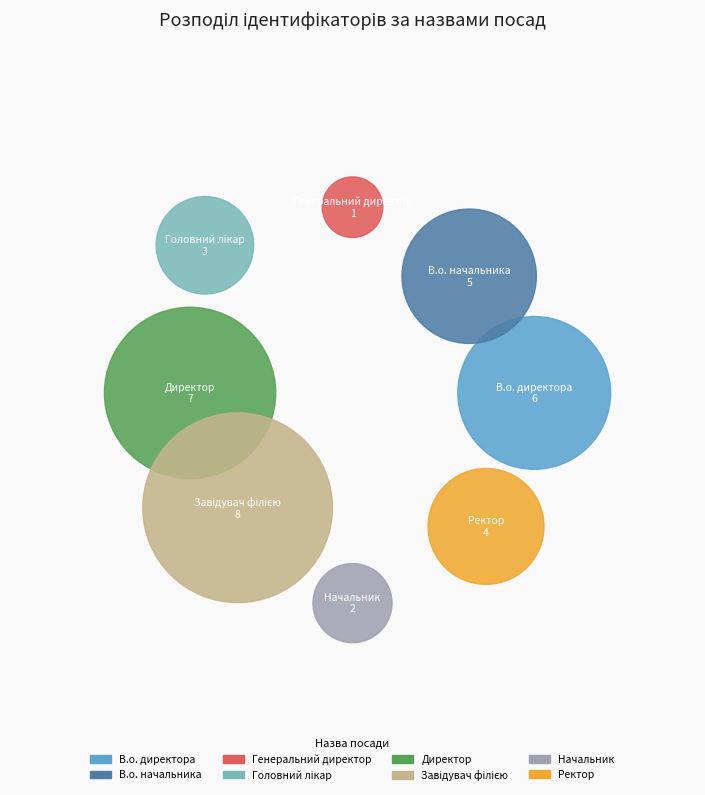

Does any single category account for the majority?

No